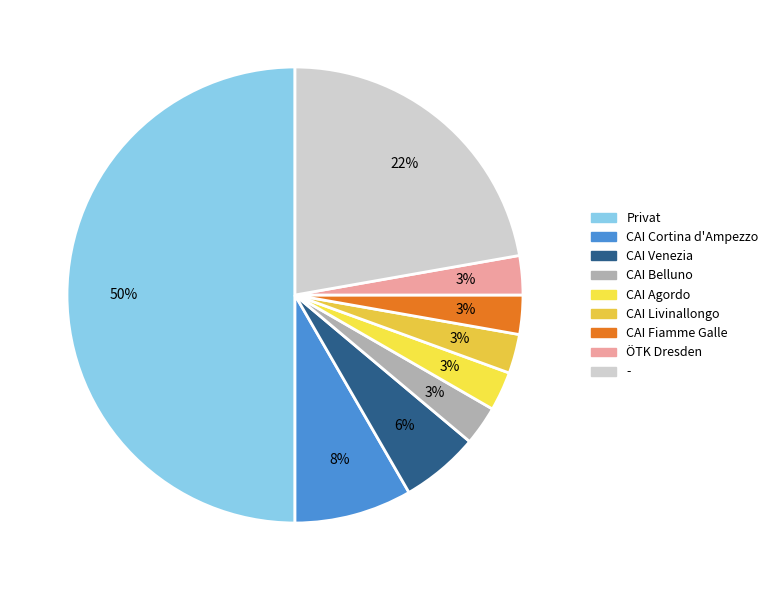

To the nearest percent, what is the difference between the CAI Livinallongo and - slice percentages?

19%